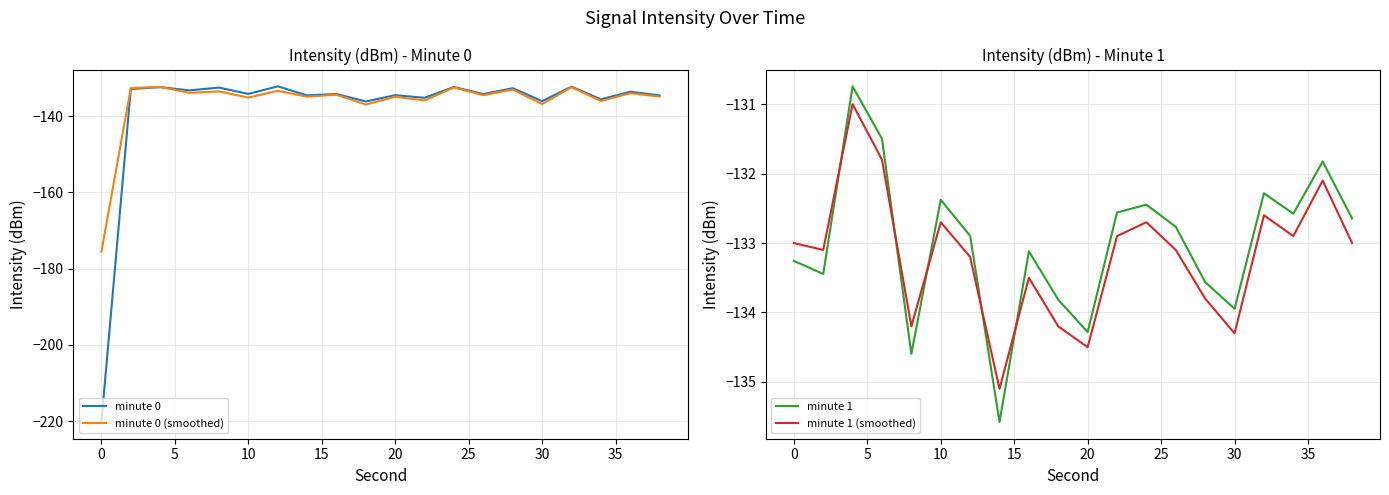

At which category is the sum across all series the highest?

5